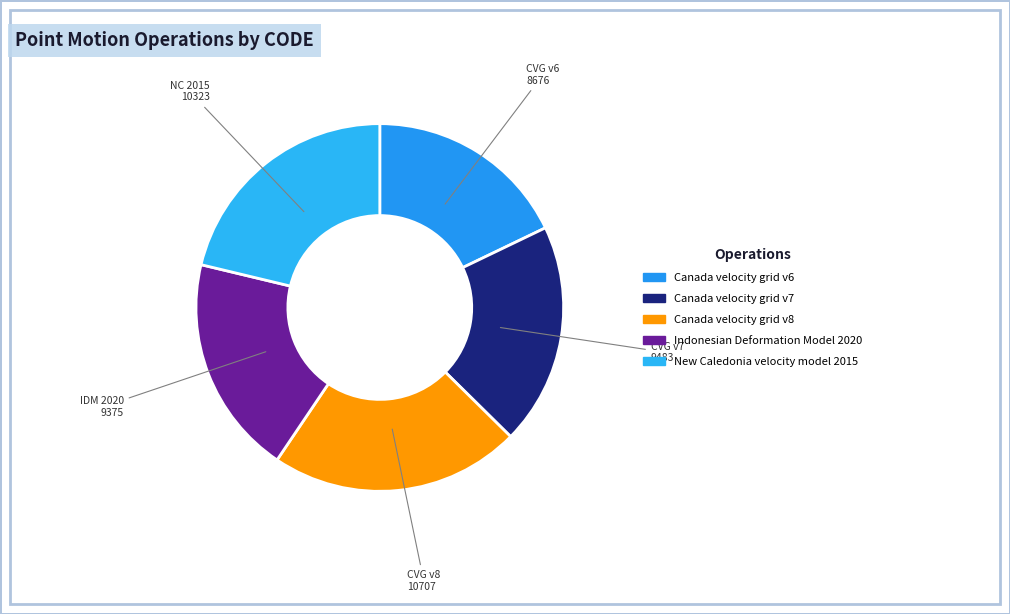

Is it true that Canada velocity grid v7 is 20% of the pie?

True